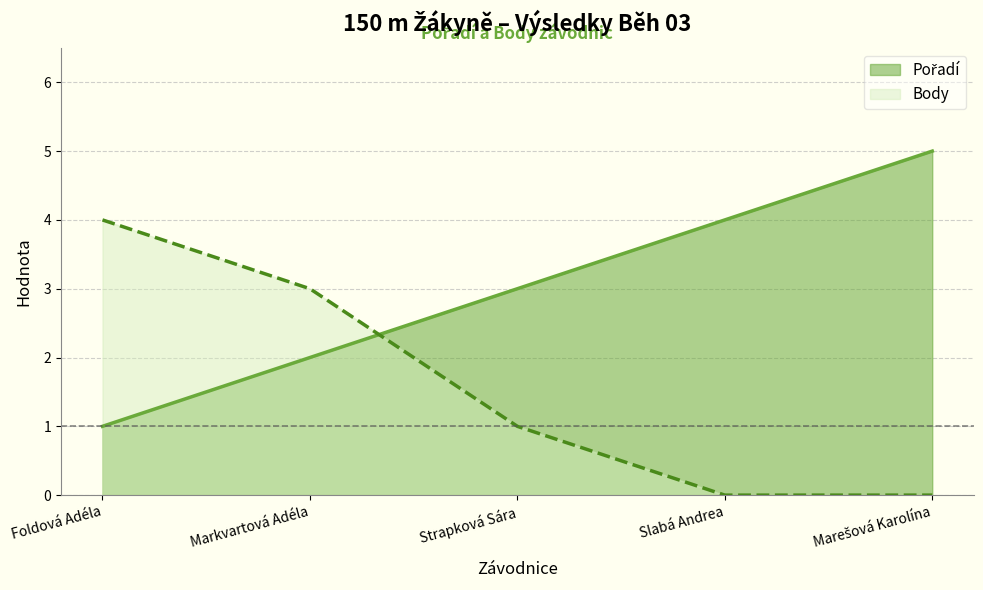

Rank the series by their maximum value, from highest to lowest.

Pořadí, Body